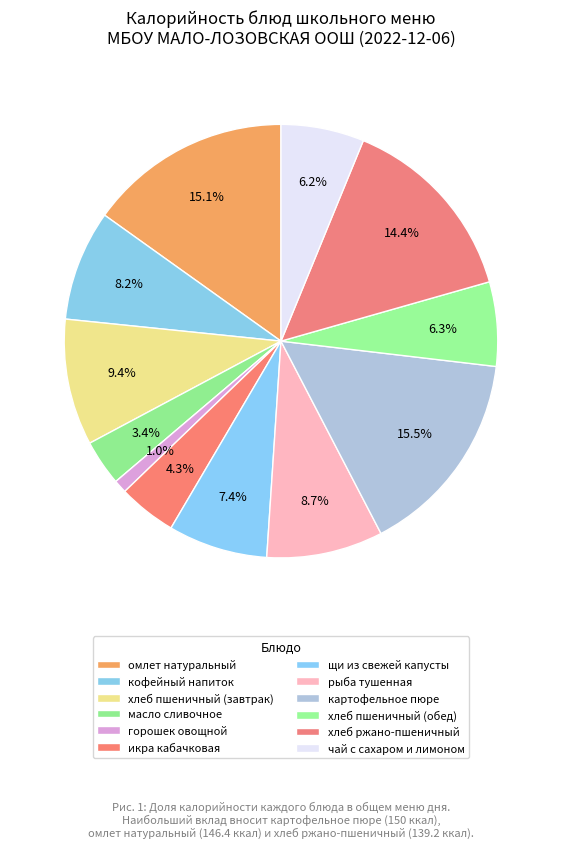

Rank the categories by value from lowest to highest.

горошек овощной, масло сливочное, икра кабачковая, чай с сахаром и лимоном, хлеб пшеничный (обед), щи из свежей капусты, кофейный напиток, рыба тушенная, хлеб пшеничный (завтрак), хлеб ржано-пшеничный, омлет натуральный, картофельное пюре